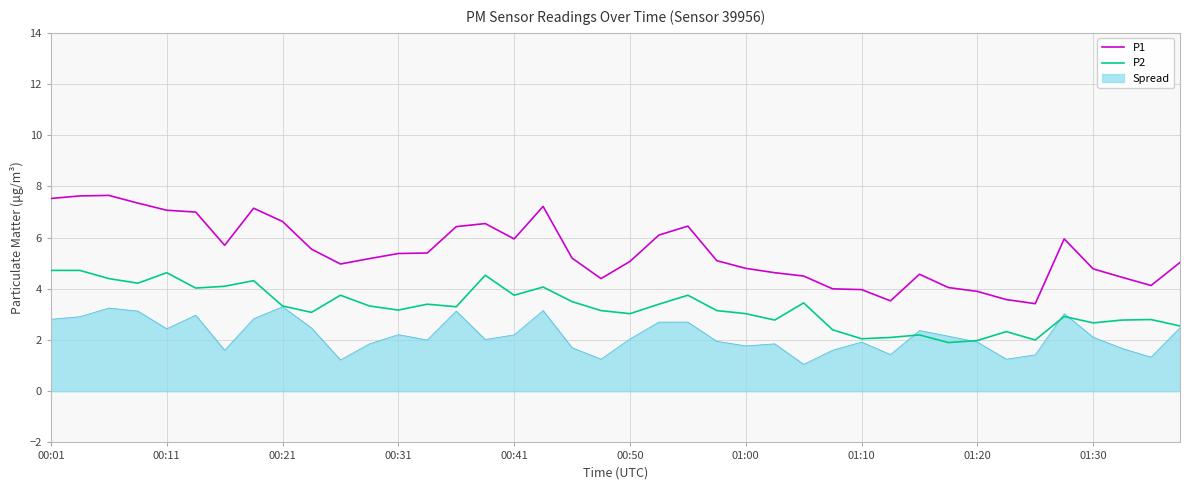

Does the chart display data point markers on the line(s)?

No